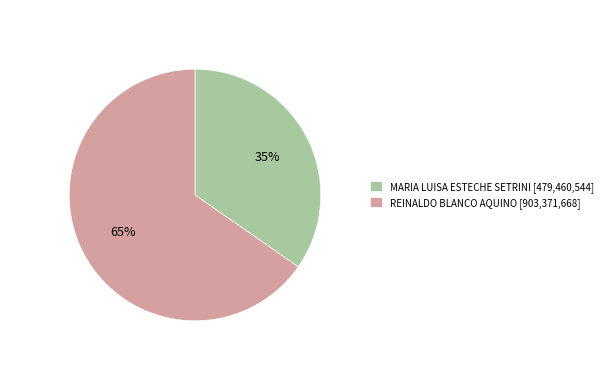

Rank the categories by value from highest to lowest.

REINALDO BLANCO AQUINO, MARIA LUISA ESTECHE SETRINI